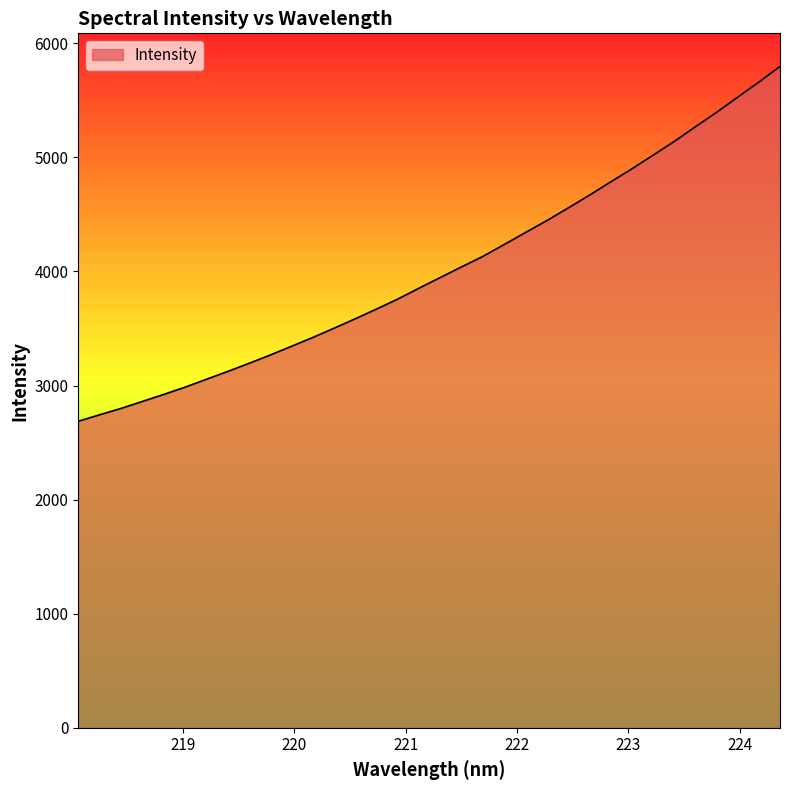

What is the smallest value displayed?

2687.1